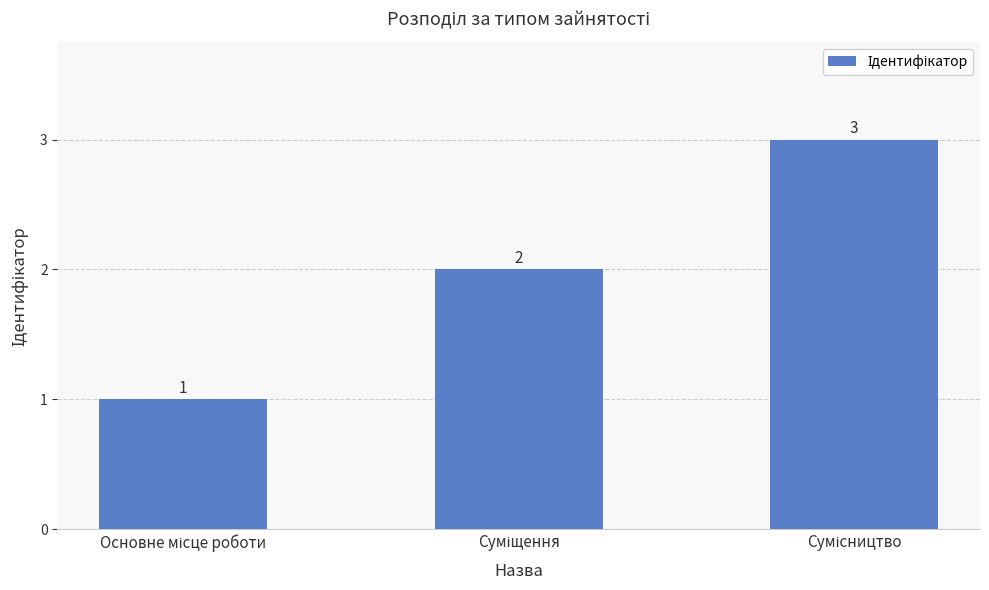

What is the sum of all values?

6